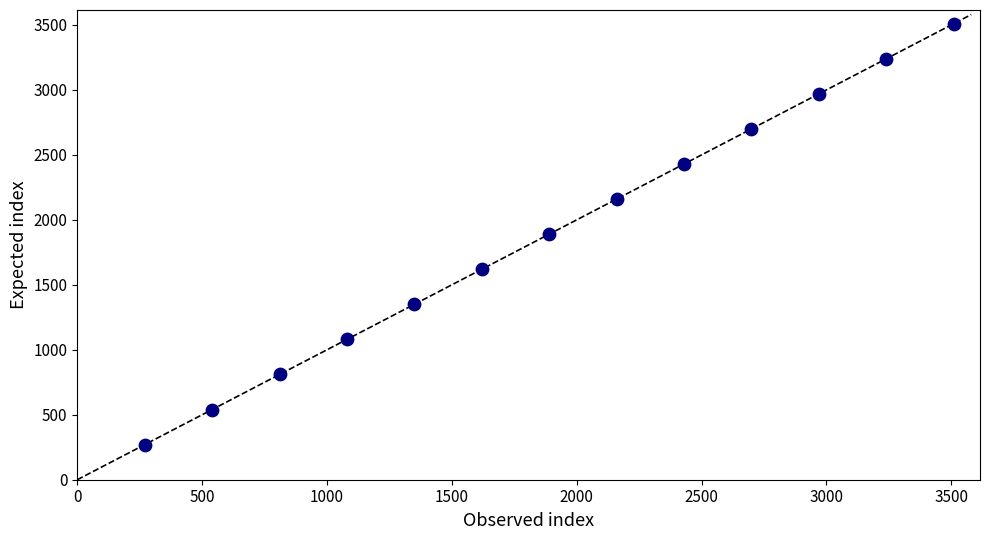

What is the range of Y values (max minus min)?

3240